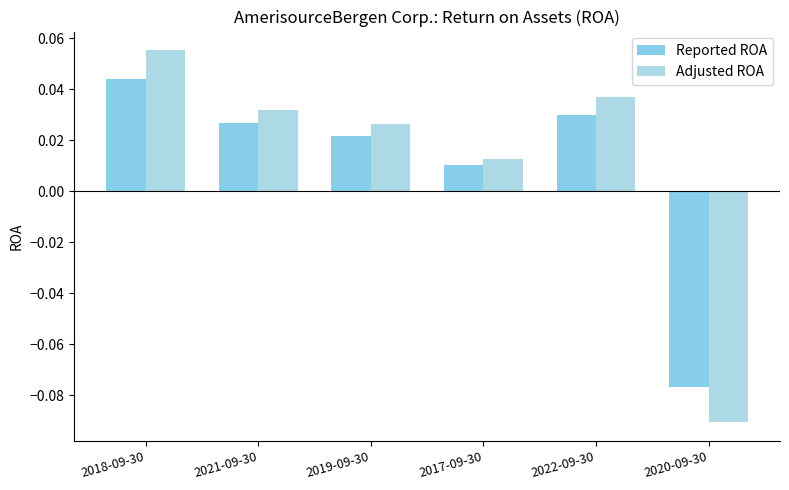

Are the bars horizontal?

No